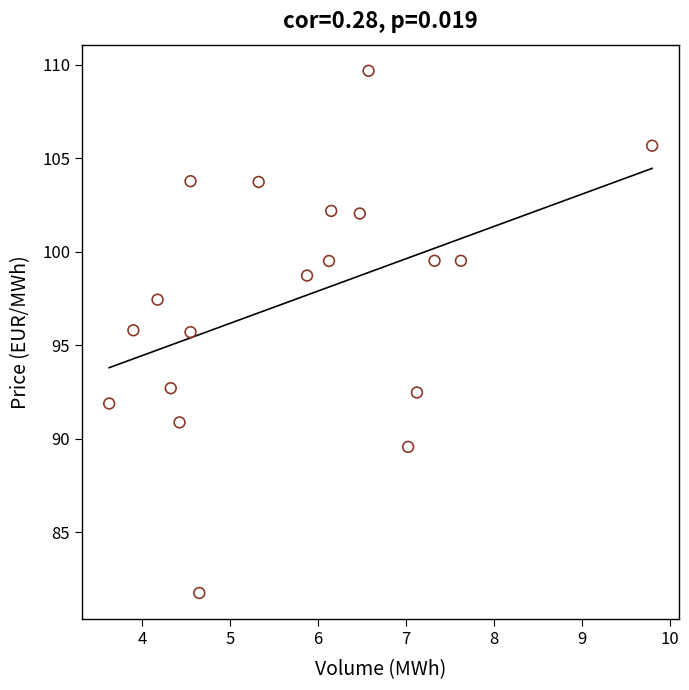

What is the range of X values (max minus min)?

6.2